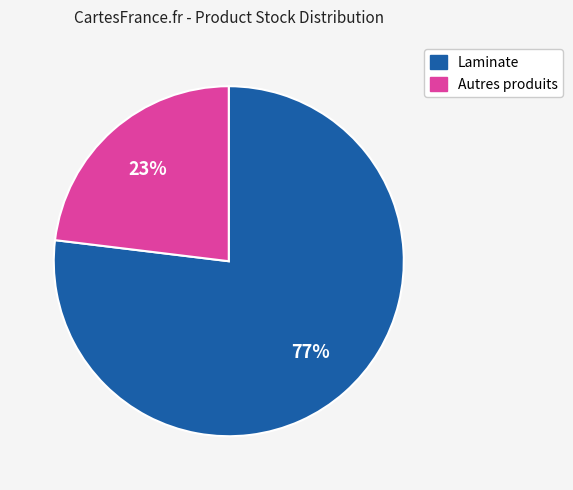

Is there any slice that represents more than half of the pie?

Yes